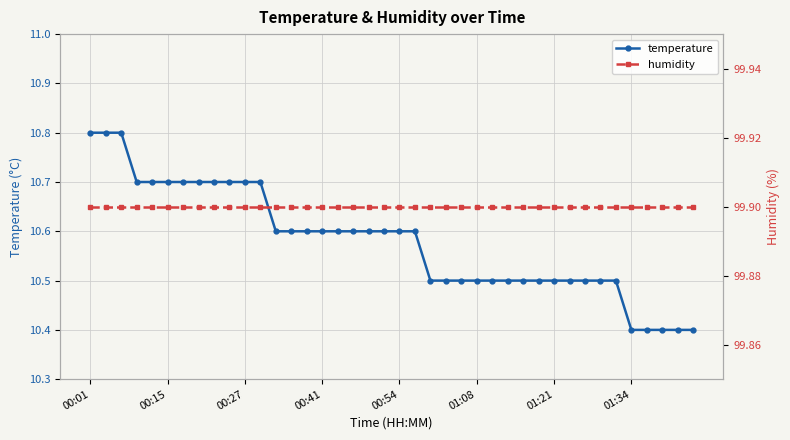

What is the highest value of the temperature series?

10.8